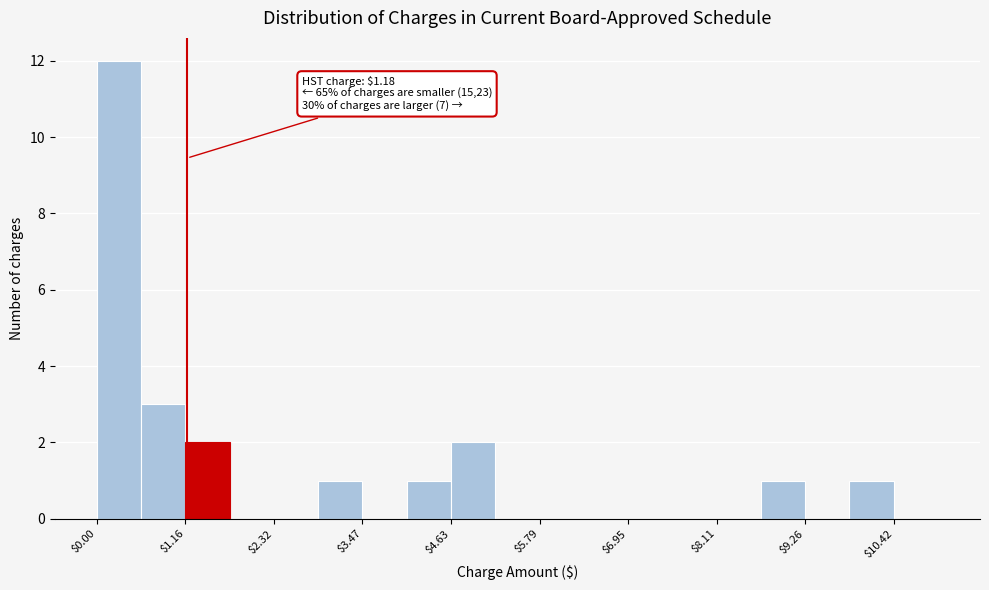

Read against the x-axis, roughly where is the centre of the tallest bar?

0.2